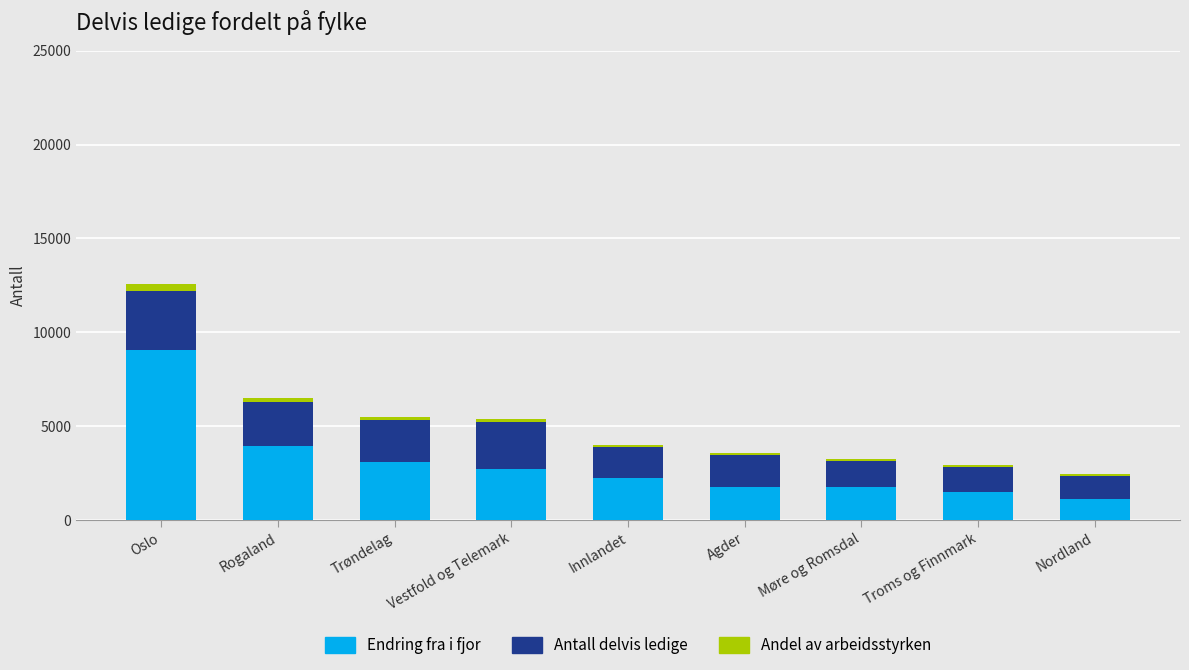

What is the maximum value for Endring fra i fjor?

9075.0